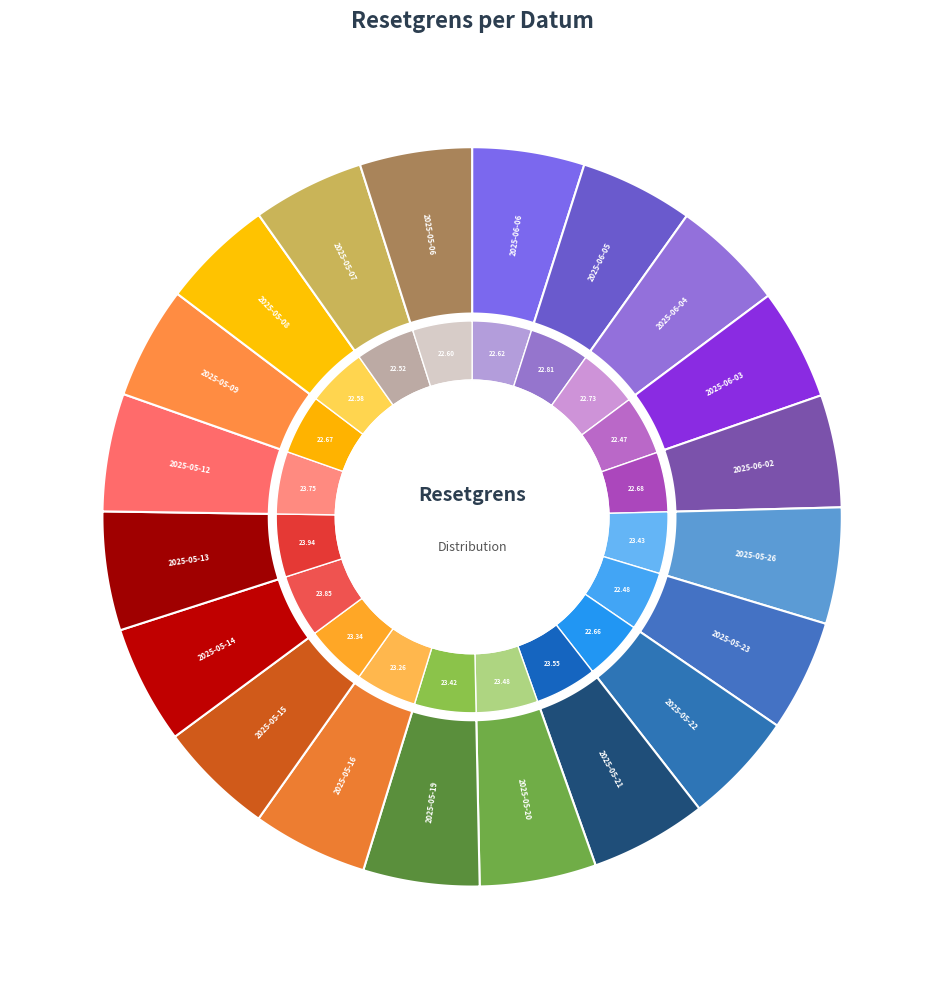

How many segments does this pie chart have?

20